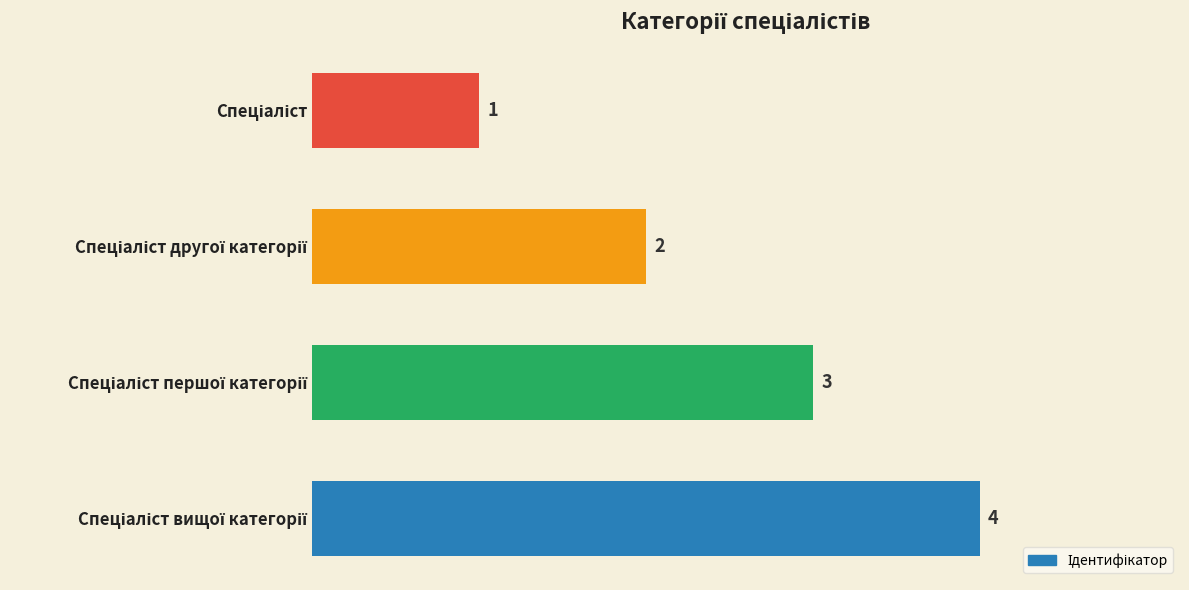

What is the value of the 3rd bar from the top?

3